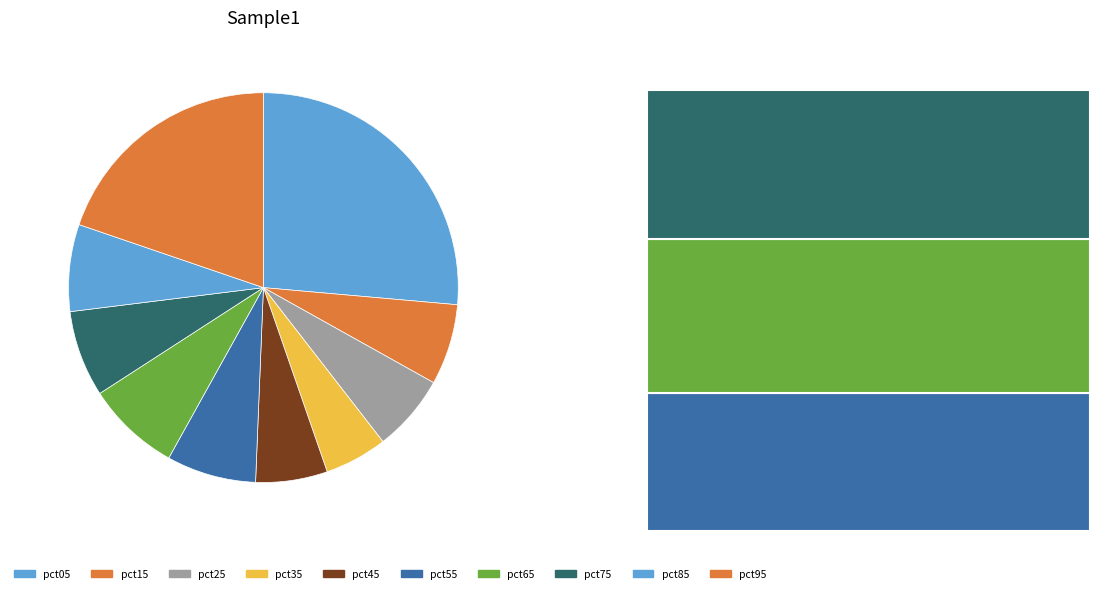

Which slice is the largest?

pct05